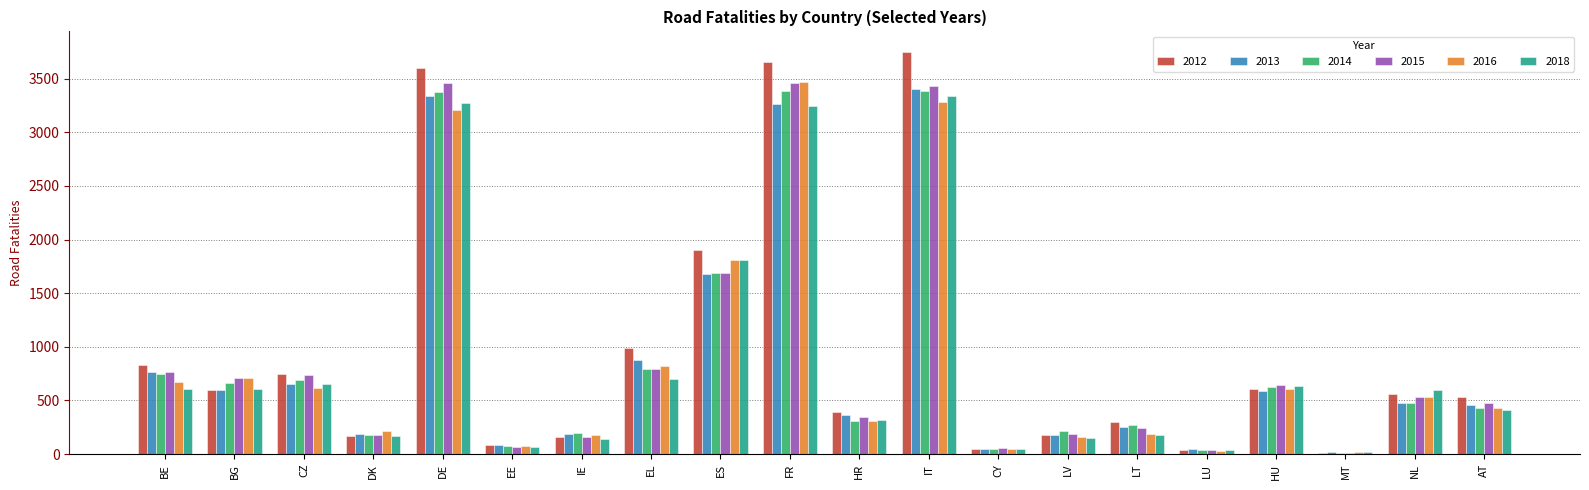

Which series changed the most between BG and LV?

2016